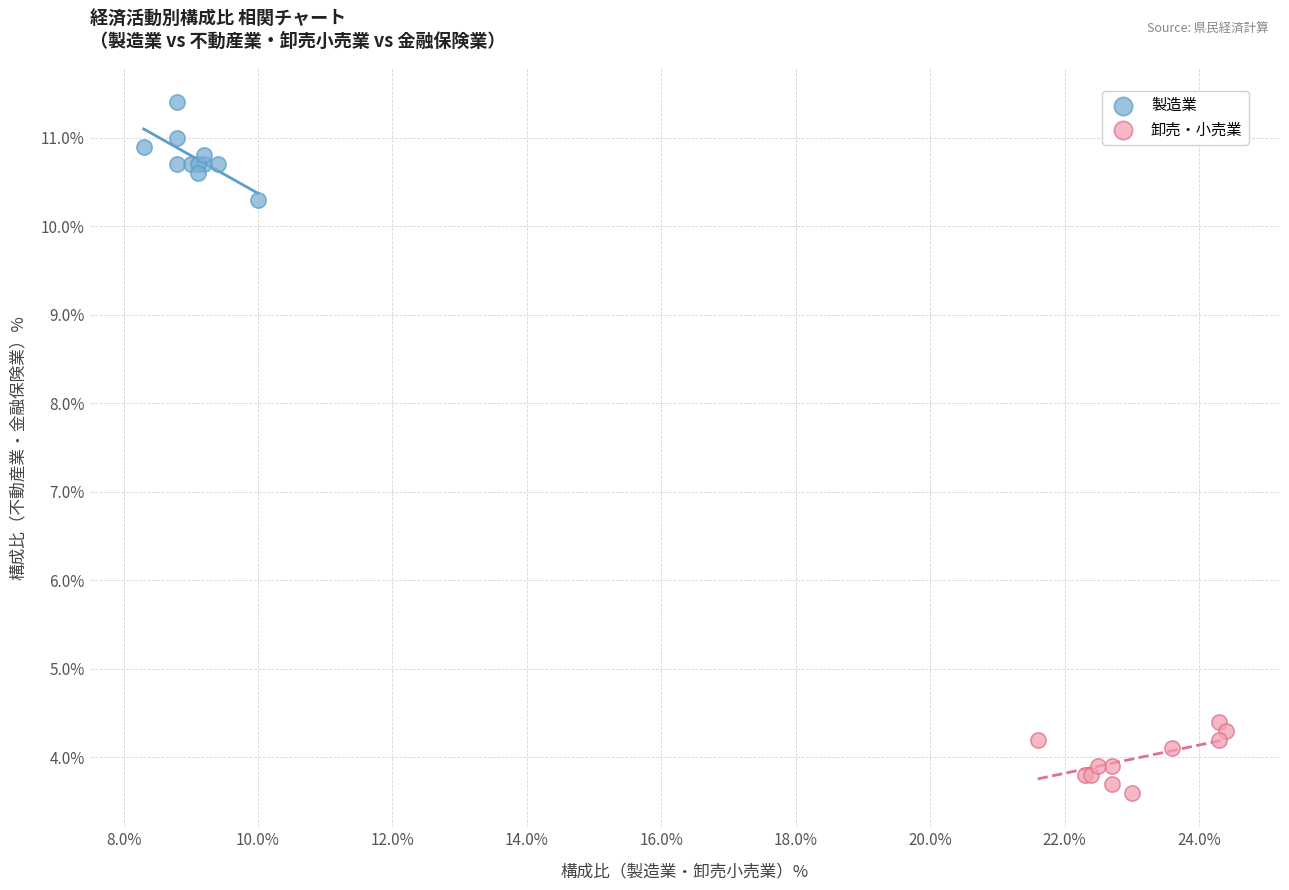

Which series has the widest spread of Y values?

製造業